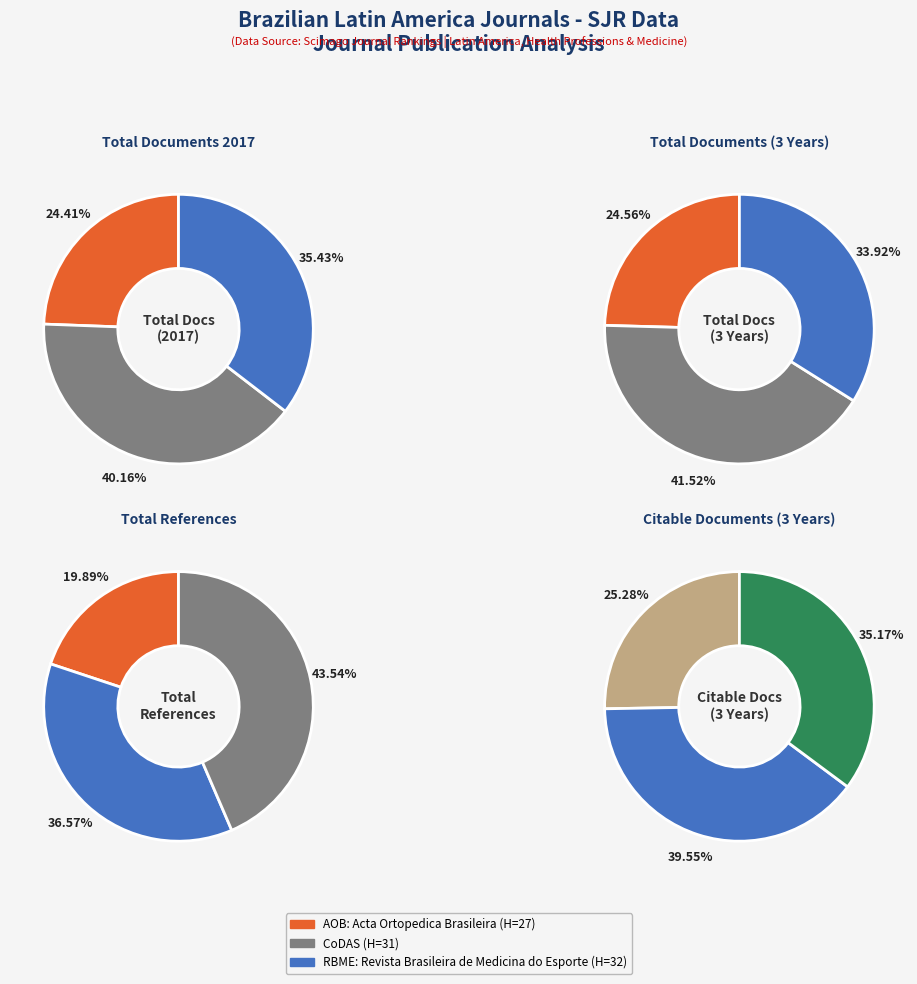

To the nearest percent, what is the combined percentage of Revista Brasileira de Medicina do Esporte and Acta Ortopedica Brasileira?

60%